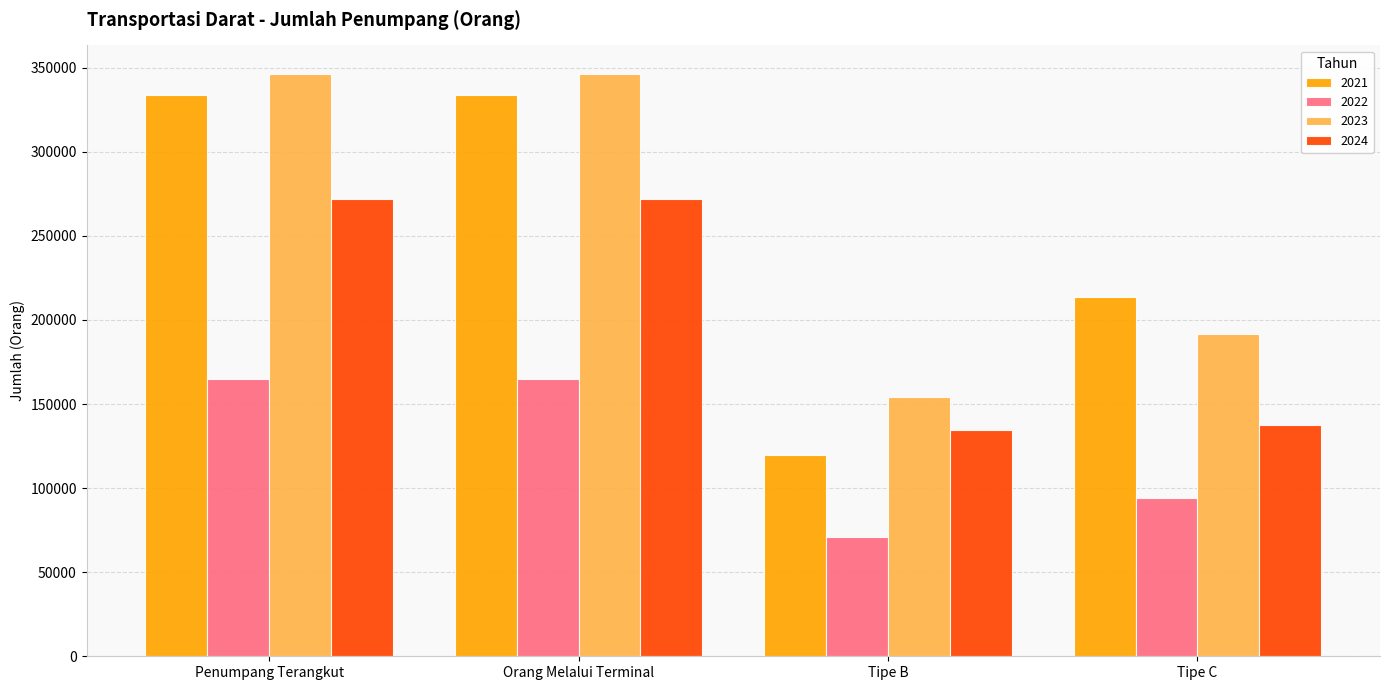

What is the difference between the maximum and minimum values in the 2021 series?

213777